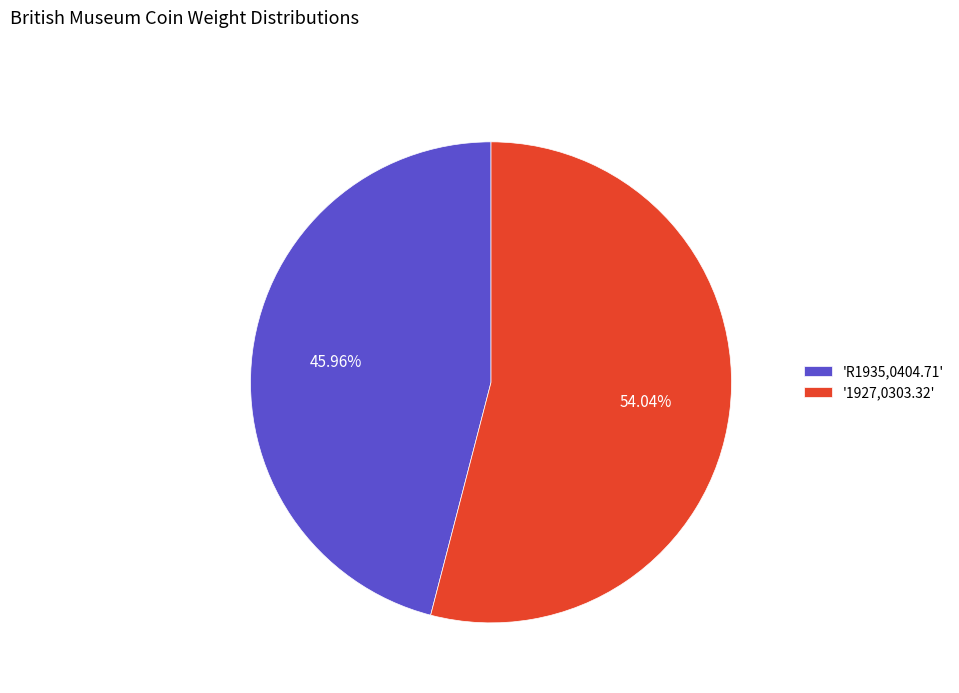

What is the ratio of the value at '1927,0303.32' to the value at 'R1935,0404.71'?

1.2